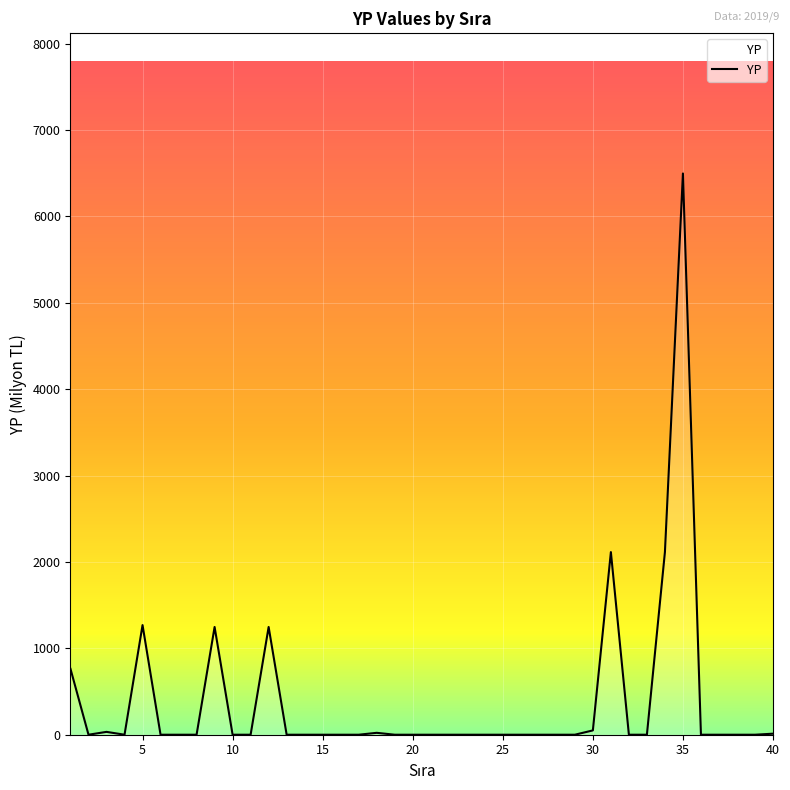

What is the maximum value shown in the chart?

6497